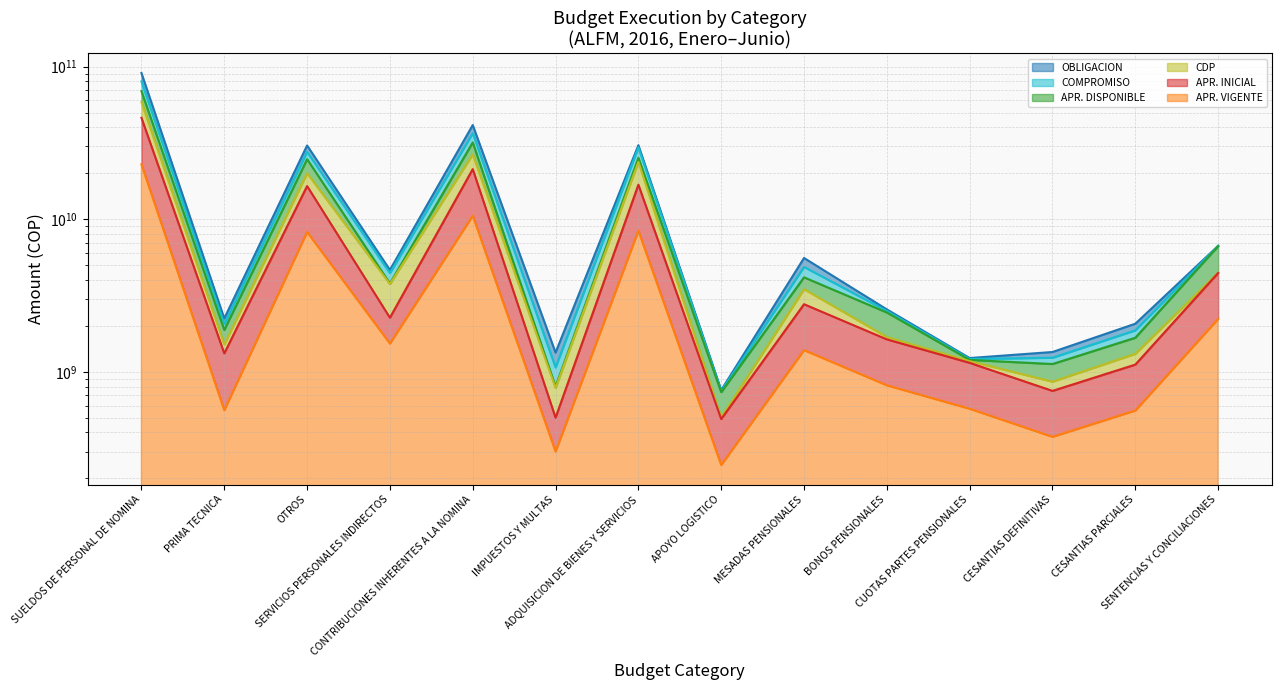

Is the value of CDP at CESANTIAS PARCIALES greater than the value of COMPROMISO at SENTENCIAS Y CONCILIACIONES?

No